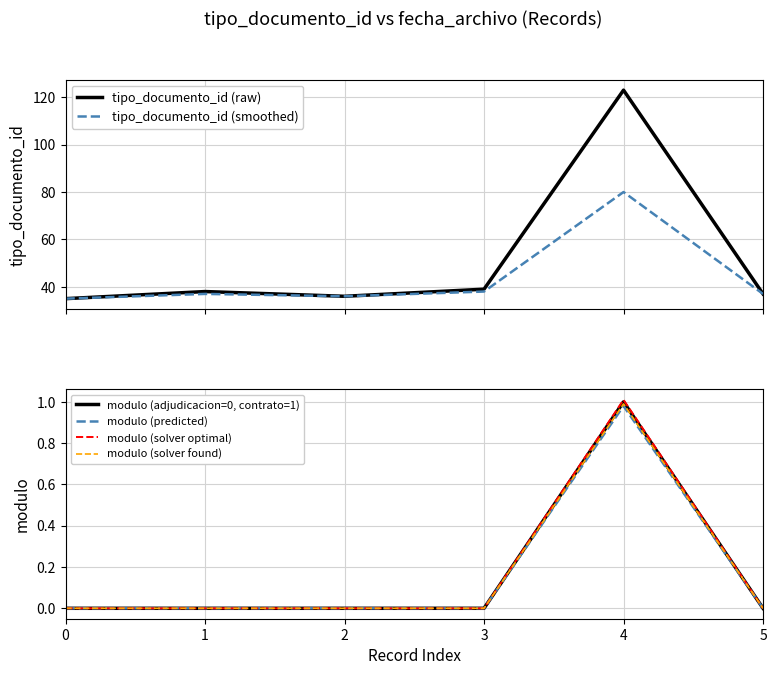

Reading left to right, extract all data points from this chart.

tipo_documento_id (raw): 0=35.0	1=38.0	2=36.0	3=39.0	4=123.0	5=37.0
tipo_documento_id (smoothed): 0=35.0	1=37.0	2=36.0	3=38.0	4=80.0	5=37.0
modulo (adjudicacion=0, contrato=1): 0=0.0	1=0.0	2=0.0	3=0.0	4=1.0	5=0.0
modulo (predicted): 0=0.0	1=0.0	2=0.0	3=0.0	4=1.0	5=0.0
modulo (solver optimal): 0=0.0	1=0.0	2=0.0	3=0.0	4=1.0	5=0.0
modulo (solver found): 0=0.0	1=0.0	2=0.0	3=0.0	4=1.0	5=0.0